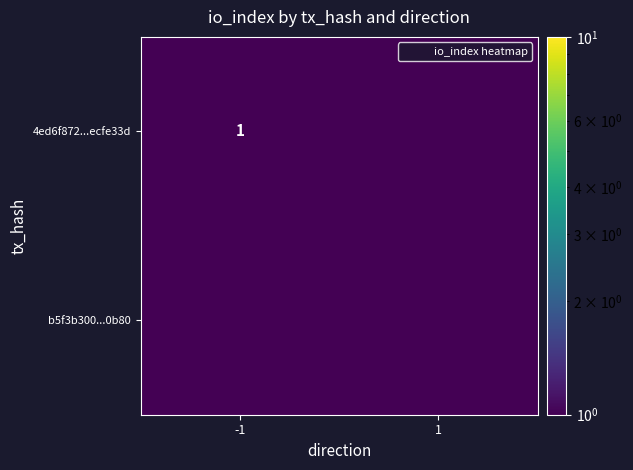

The value of 4ed6f872...ecfe33d at -1 is 1.0. True or false?

True